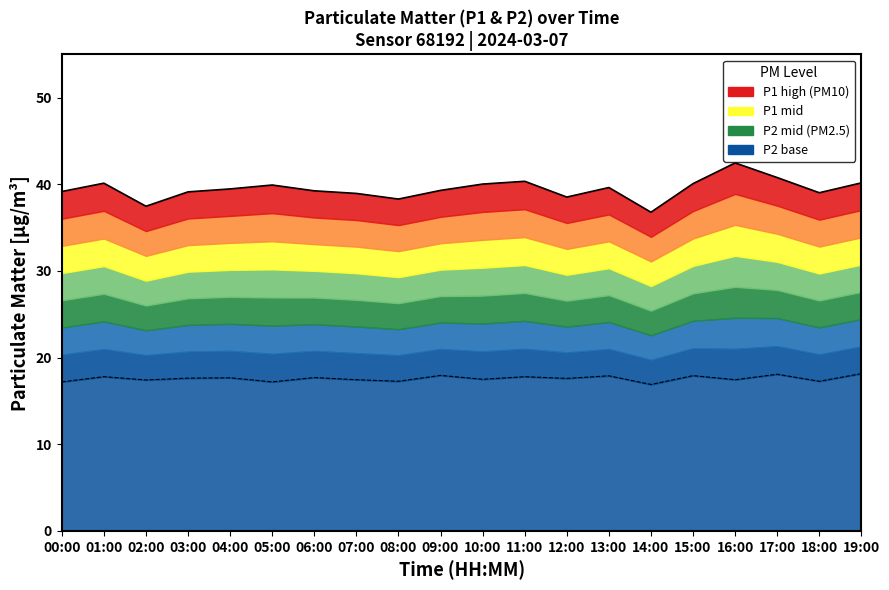

Reading left to right, extract all data points from this chart.

P1 (PM10): 00:00=39.2	01:00=40.1	02:00=37.5	03:00=39.1	04:00=39.5	05:00=39.9	06:00=39.2	07:00=39.0	08:00=38.3	09:00=39.3	10:00=40.0	11:00=40.4	12:00=38.5	13:00=39.6	14:00=36.8	15:00=40.1	16:00=42.5	17:00=40.8	18:00=39.0	19:00=40.2
P2 (PM2.5): 00:00=17.2	01:00=17.8	02:00=17.4	03:00=17.6	04:00=17.7	05:00=17.2	06:00=17.7	07:00=17.4	08:00=17.3	09:00=17.9	10:00=17.5	11:00=17.8	12:00=17.6	13:00=17.9	14:00=16.9	15:00=17.9	16:00=17.4	17:00=18.1	18:00=17.3	19:00=18.1